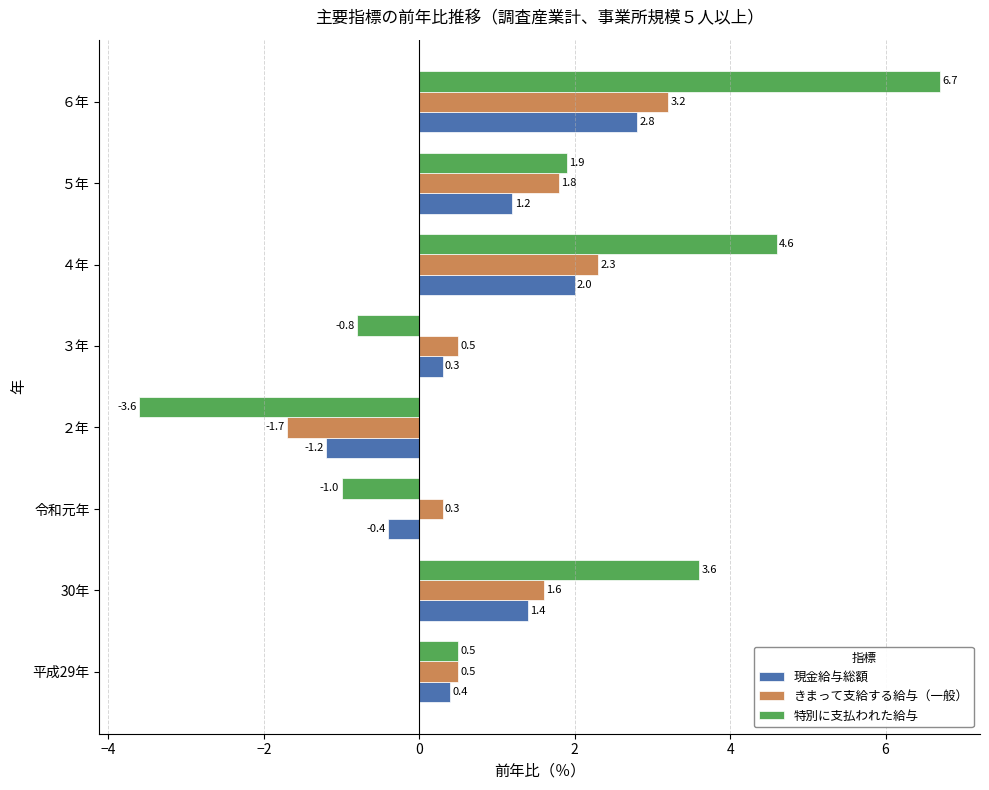

The きまって支給する給与（一般） series shows -2.3 at ２年. True or false?

False